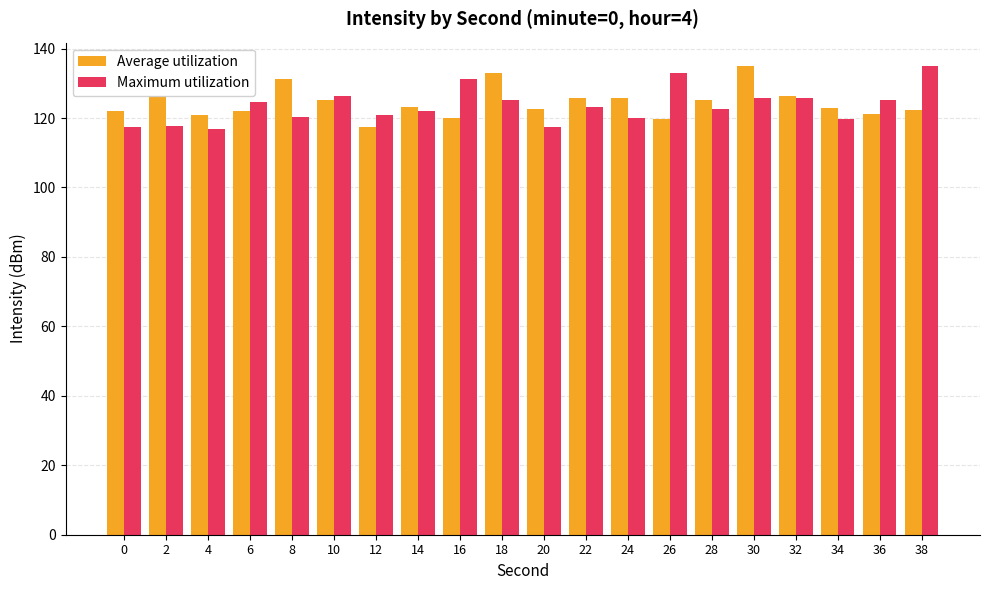

What is the spread (max minus min) of values at 24?

5.7